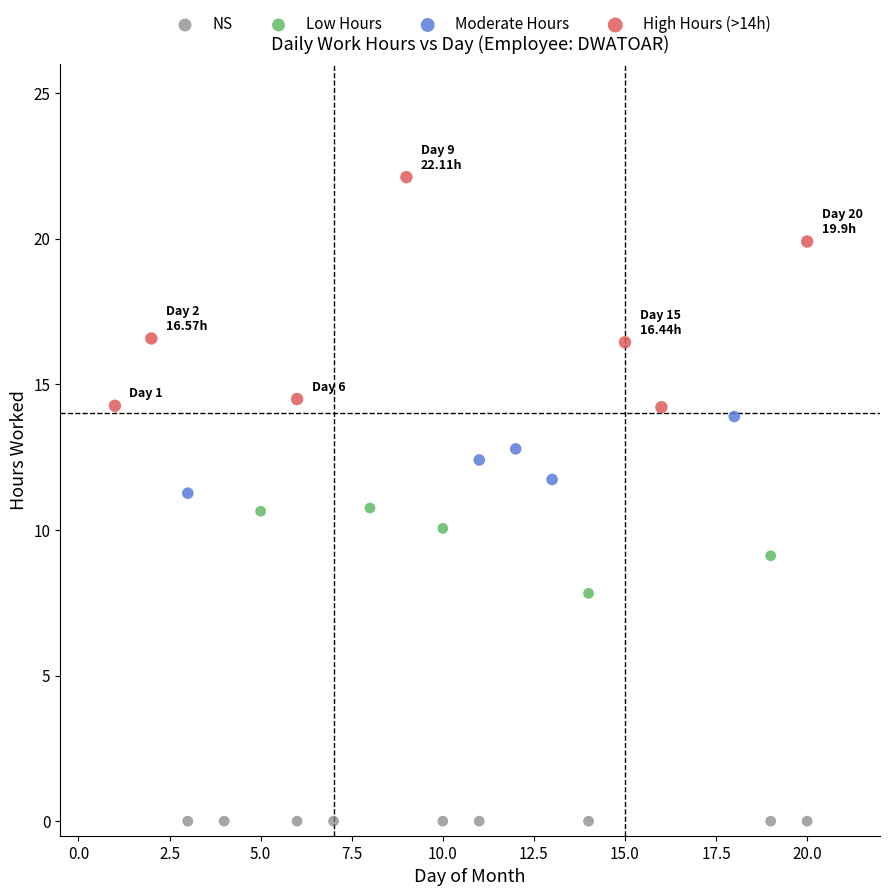

What are all the series names shown in the legend?

NS, Low Hours, Moderate Hours, High Hours (>14h)